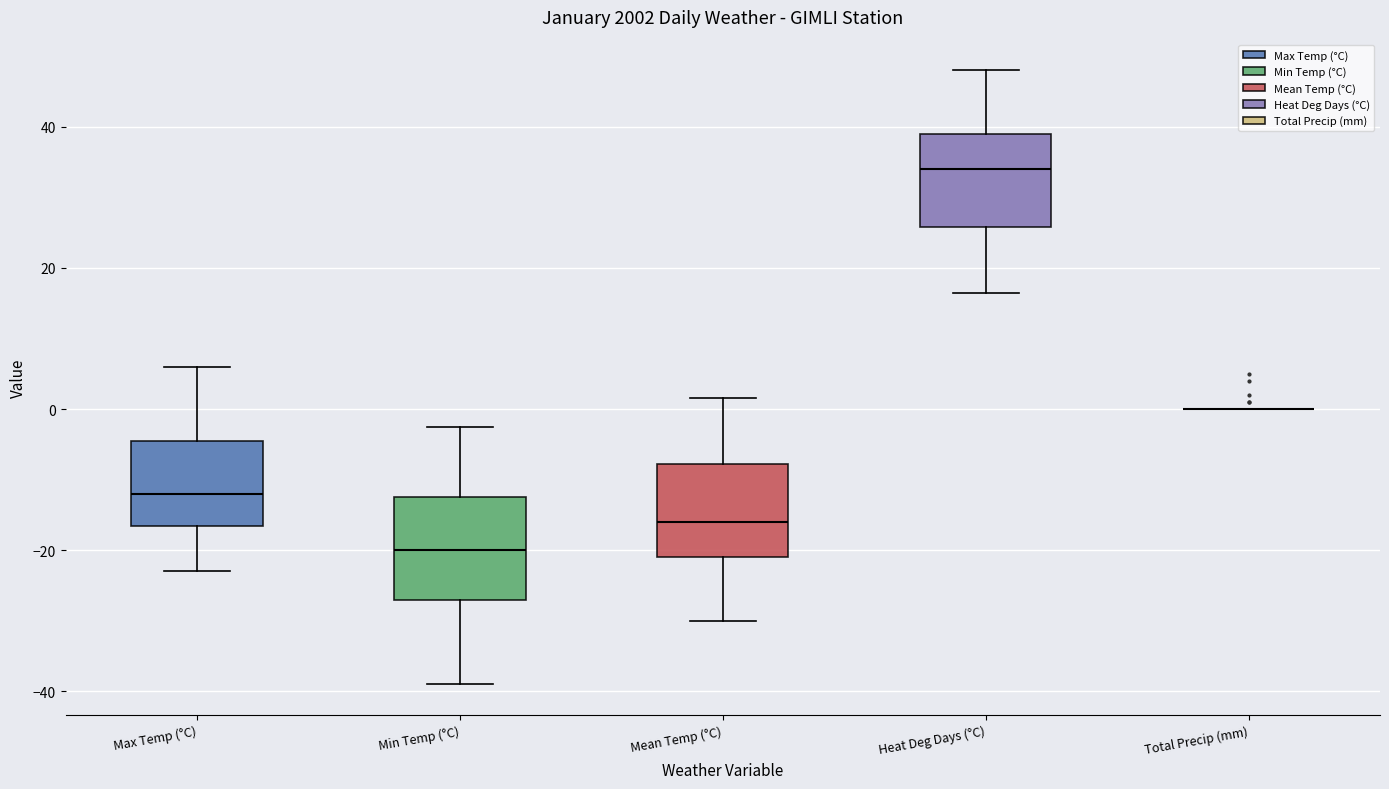

Reading left to right, transcribe this box plot: for each box, give where its median line is, the range the box spans, and where its two whiskers end, as read against the y-axis. The values are not printed on the chart, so give them approximately, as read against the axis.

Max Temp (°C): median -12, box -16 to -4, whiskers -22 to 6
Min Temp (°C): median -20, box -26 to -12, whiskers -38 to -2
Mean Temp (°C): median -16, box -20 to -8, whiskers -30 to 2
Heat Deg Days (°C): median 34, box 26 to 40, whiskers 16 to 48
Total Precip (mm): box collapsed to a line at 0, whiskers 0 to 0